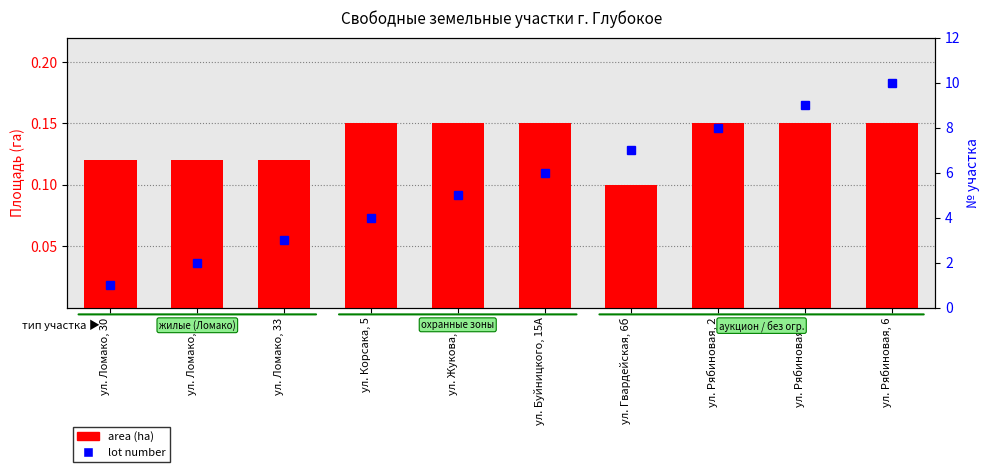

Is it true that area (ha) equals 0.1 at ул. Буйницкого, 15А?

False